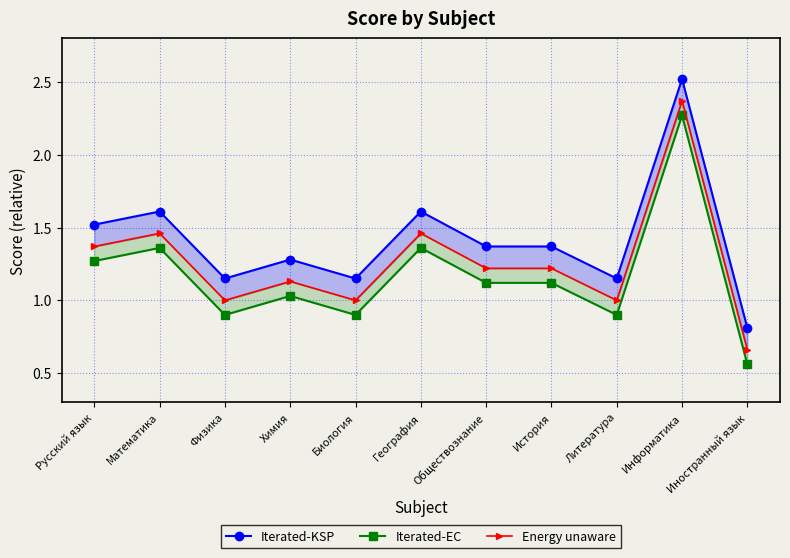

What is the minimum value for Iterated-EC?

0.6